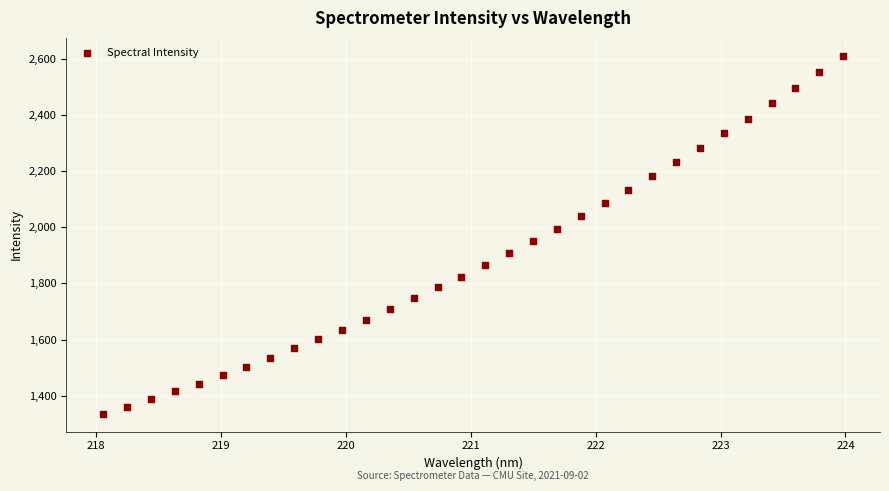

What is the range of Y values (max minus min)?

1274.7